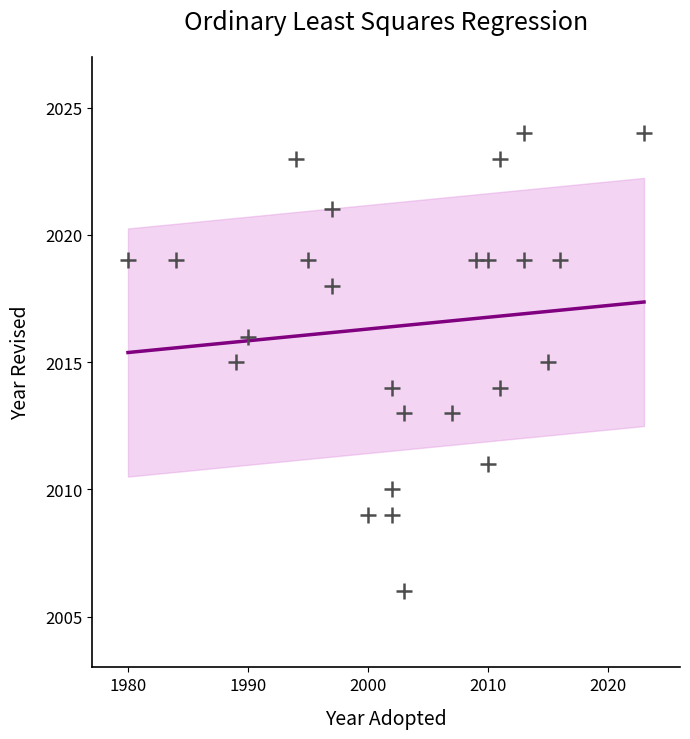

What is the range of Y values (max minus min)?

18